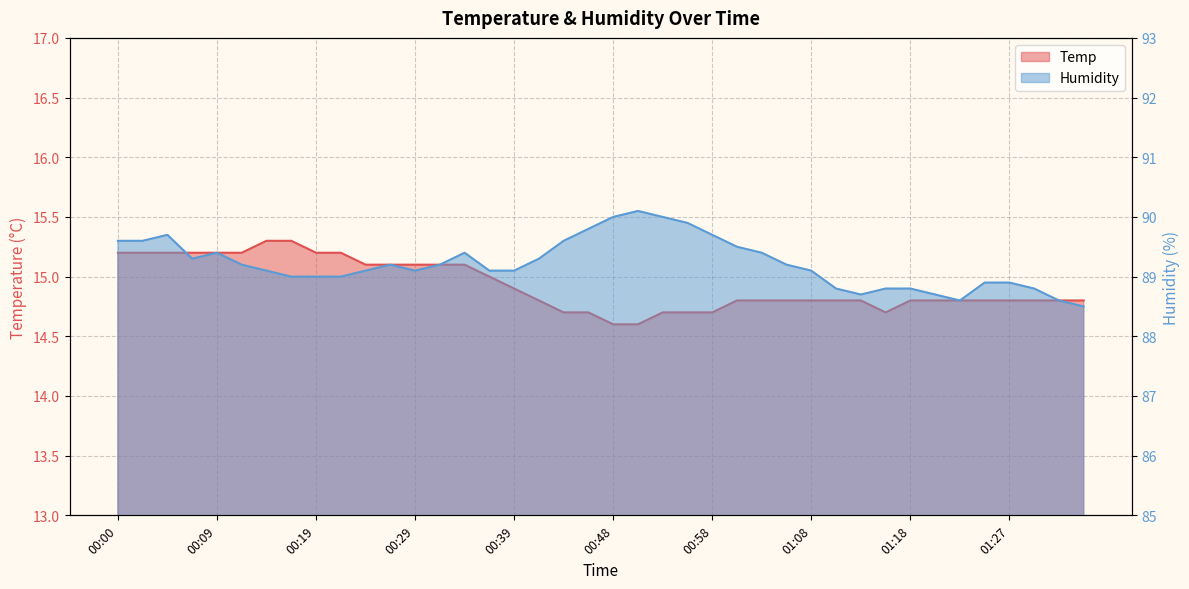

How many lines are shown in the chart?

2